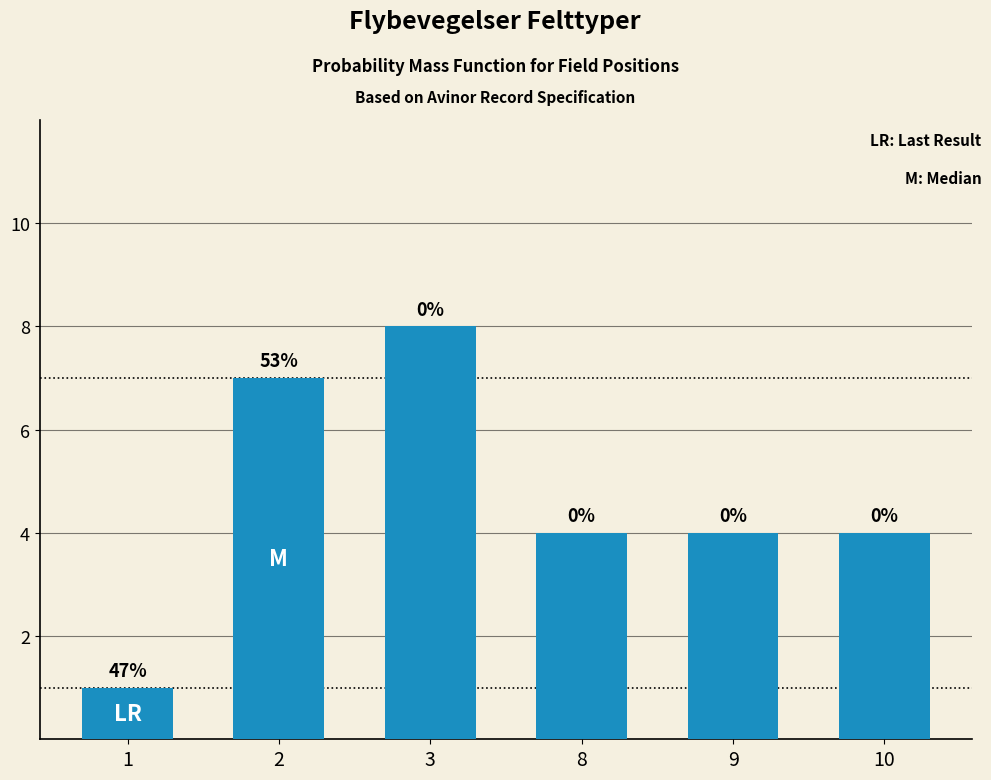

How many bars are there in total?

6